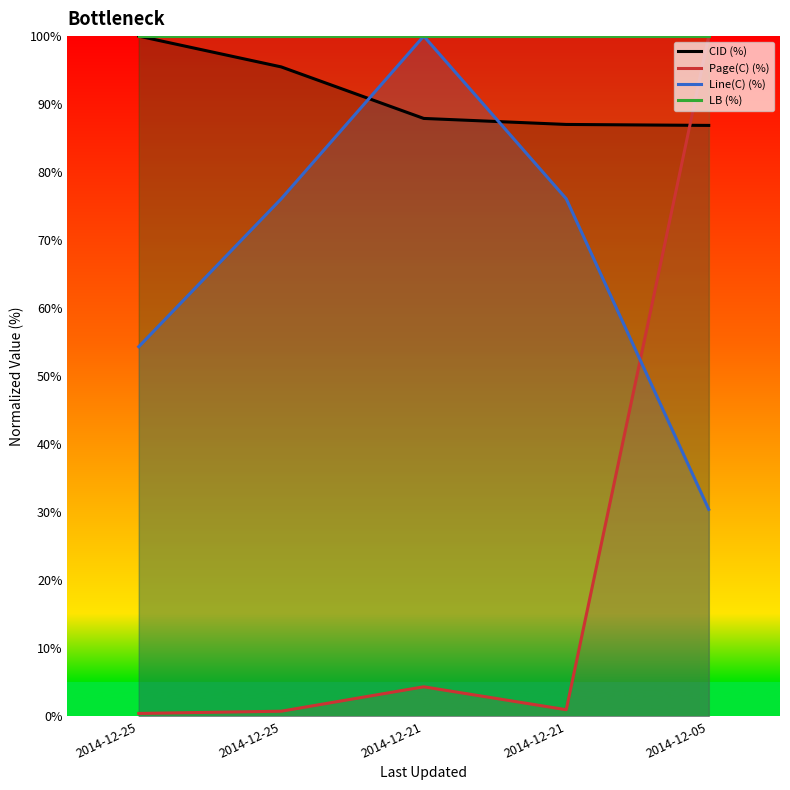

At how many categories does at least one series exceed 58?

5